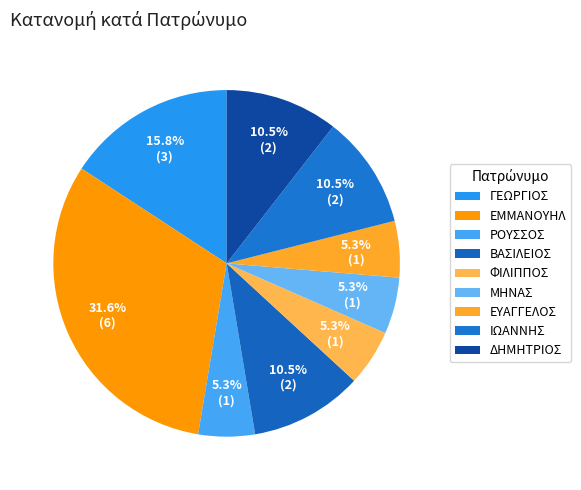

To the nearest percent, what is the difference between the ΙΩΑΝΝΗΣ and ΜΗΝΑΣ slice percentages?

5%